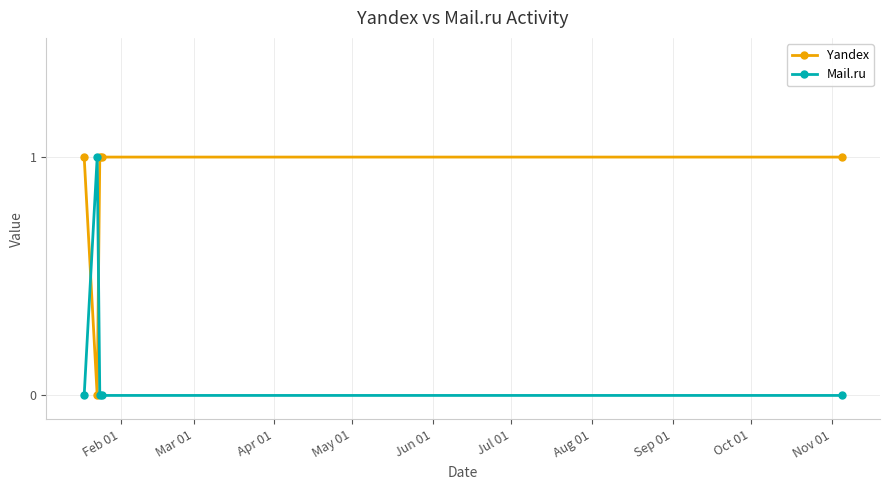

How many values in Yandex are above zero?

4